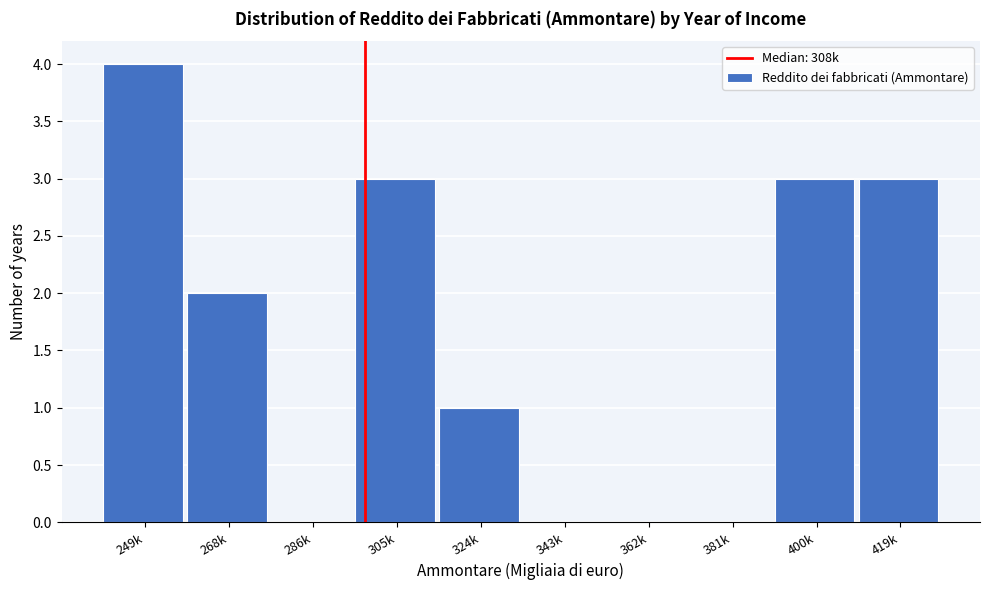

Reading left to right, transcribe all the data shown in this chart.

249k=4	268k=2	286k=0	305k=3	324k=1	343k=0	362k=0	381k=0	400k=3	419k=3